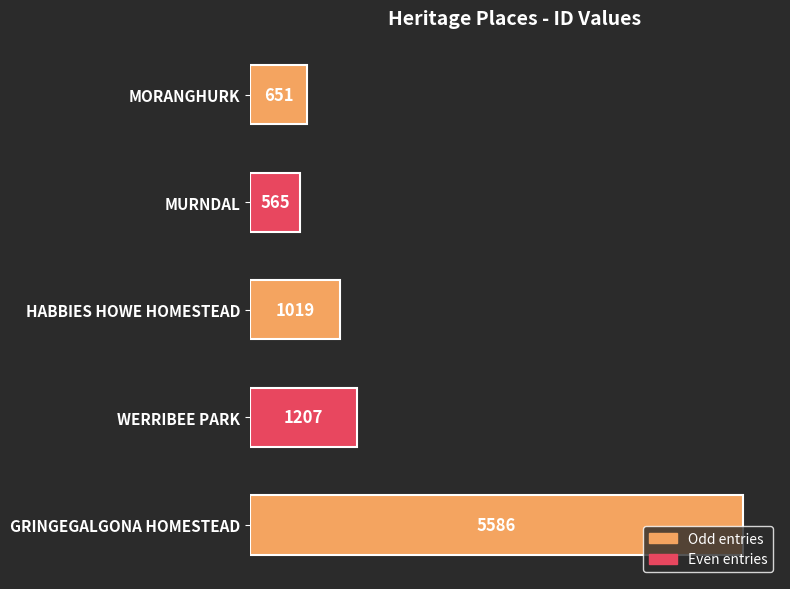

What is the average value?

1806